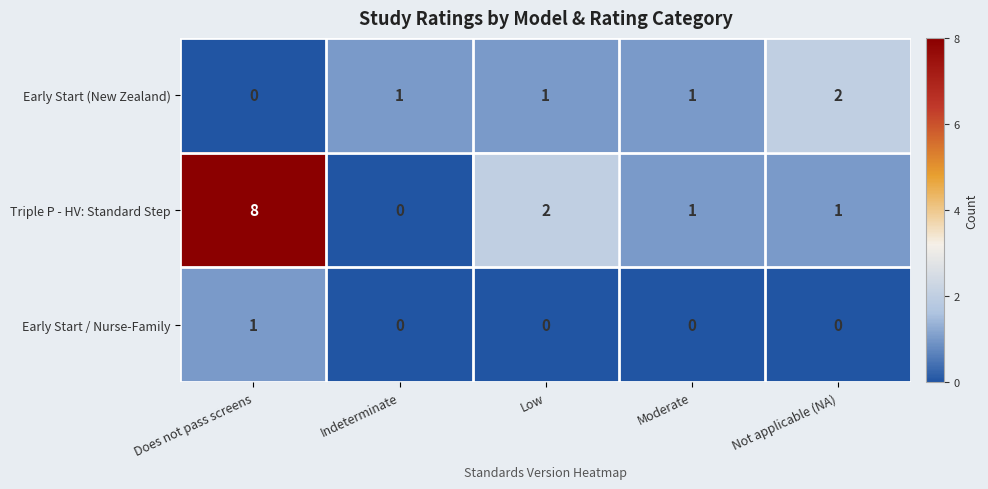

True or false: Early Start / Nurse-Family has a value of 0 at Indeterminate.

True